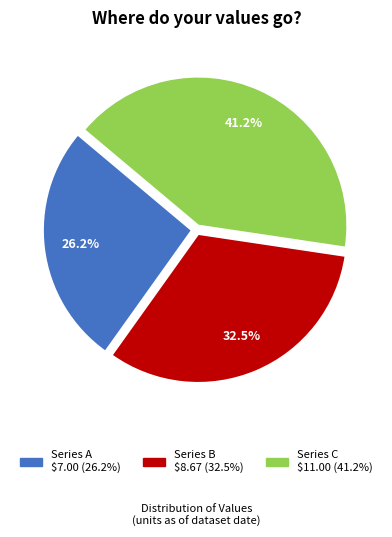

Does any single category account for the majority?

No